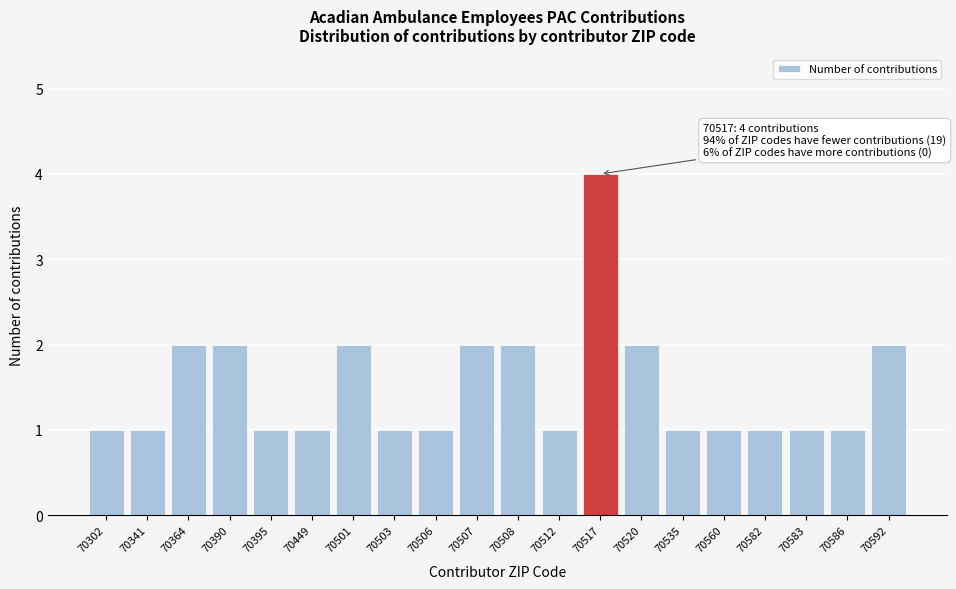

Reading left to right, what are all the values shown in this chart?

70302=1	70341=1	70364=2	70390=2	70395=1	70449=1	70501=2	70503=1	70506=1	70507=2	70508=2	70512=1	70517=4	70520=2	70535=1	70560=1	70582=1	70583=1	70586=1	70592=2